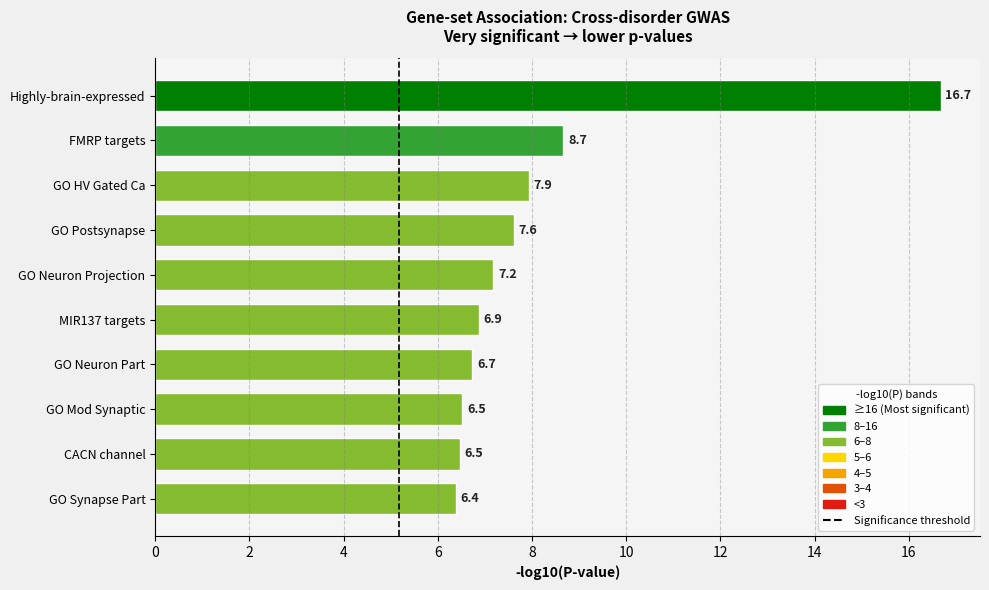

How many categories are shown in the chart?

10